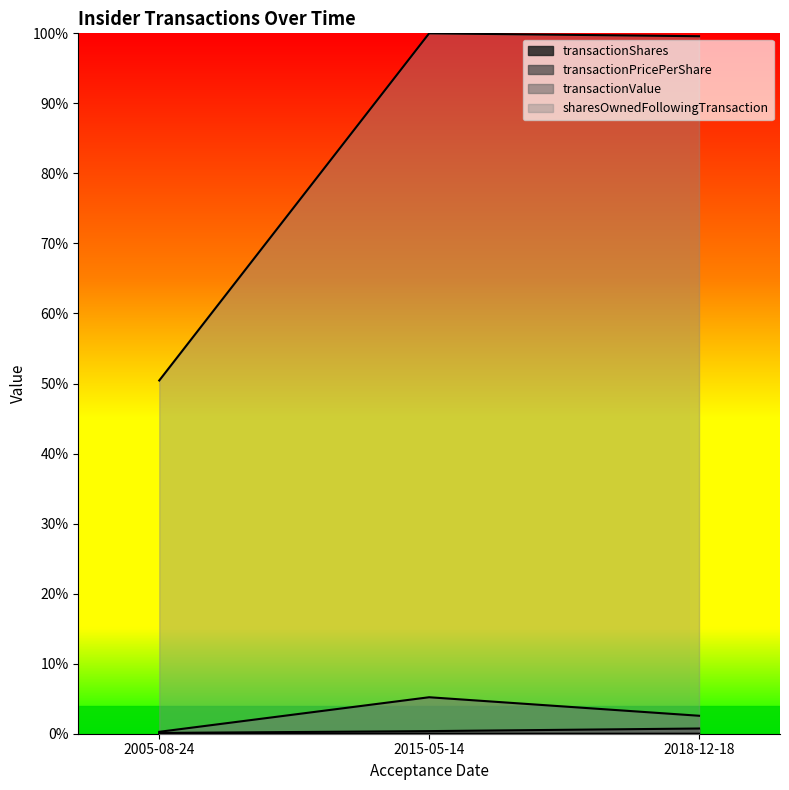

Count the number of data series in this chart.

4